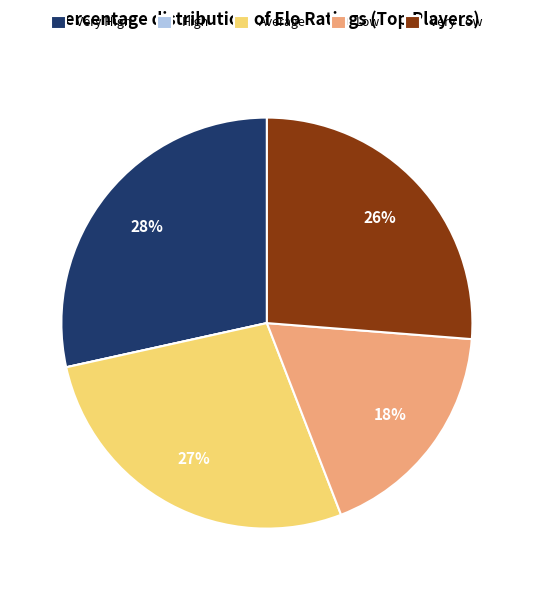

To the nearest percent, what is the difference between the largest and smallest slice percentages?

28%